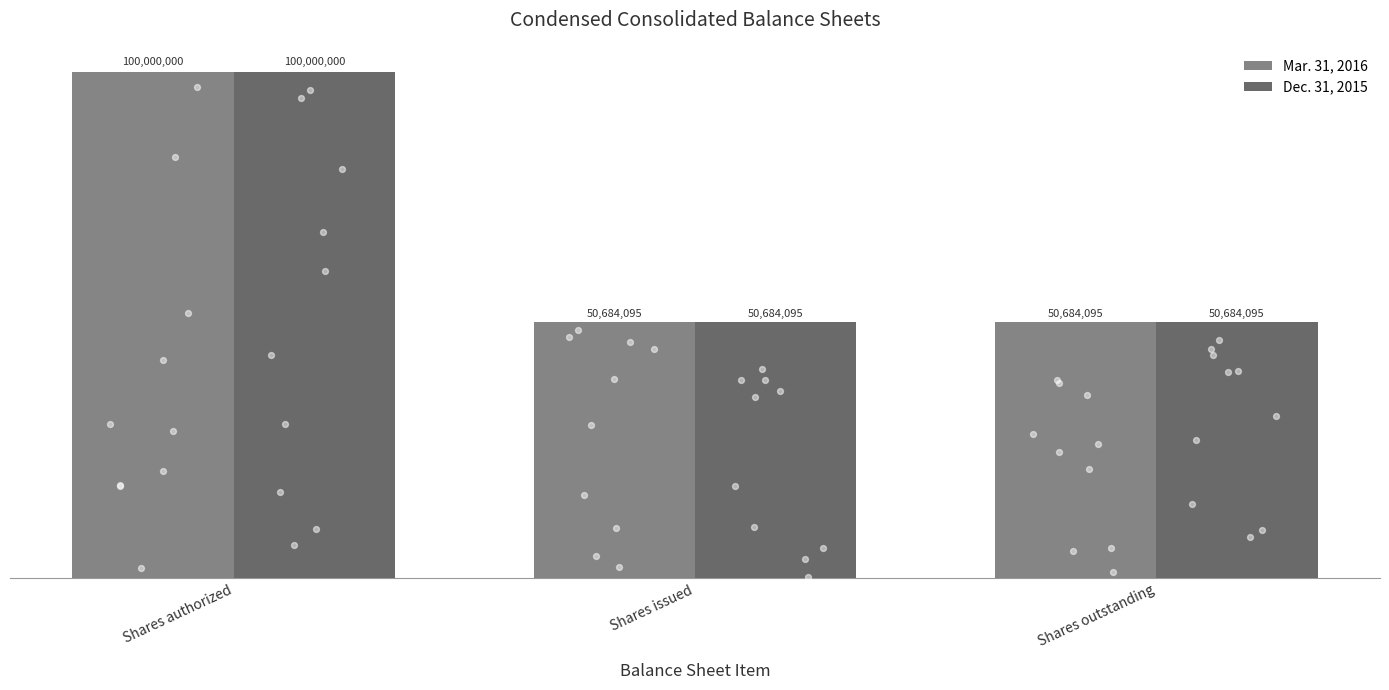

Which series has the largest Y range (max minus min)?

Mar. 31, 2016